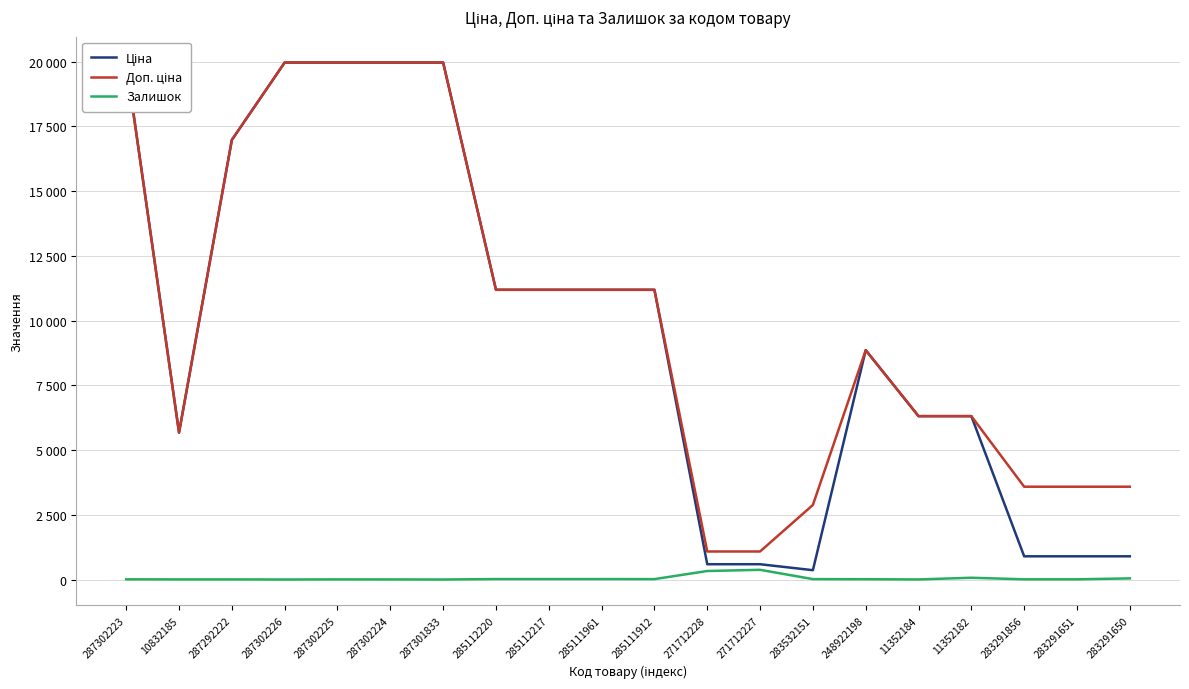

True or false: Залишок and Ціна cross at least once.

False